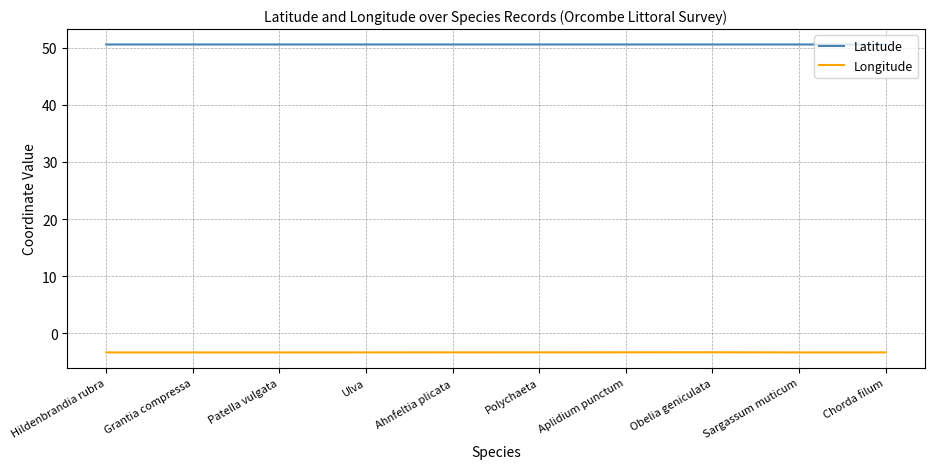

What is the total value across all series at Ulva?

47.2